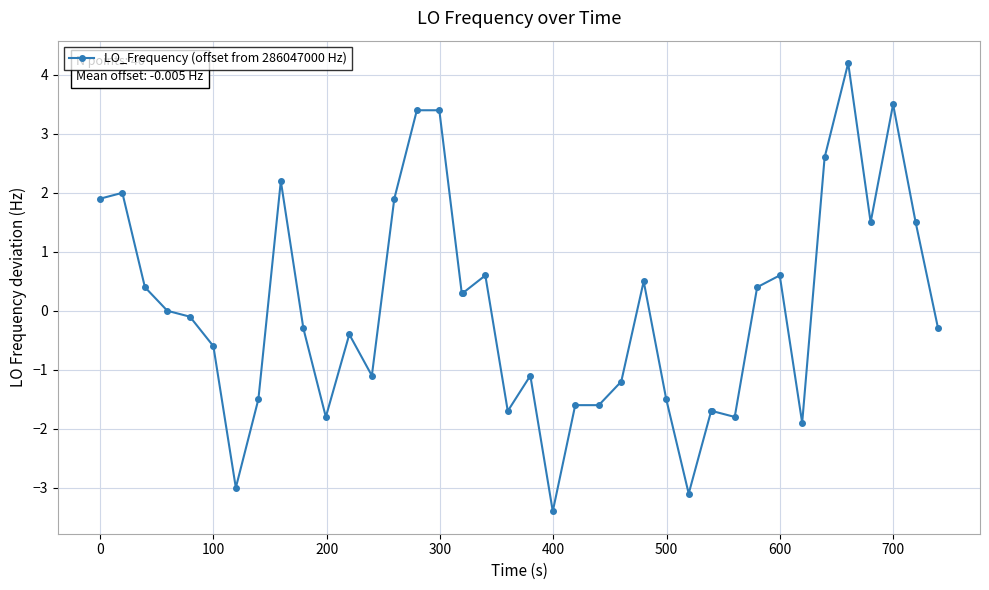

True or false: there are more than 1 points higher than both neighbors.

True